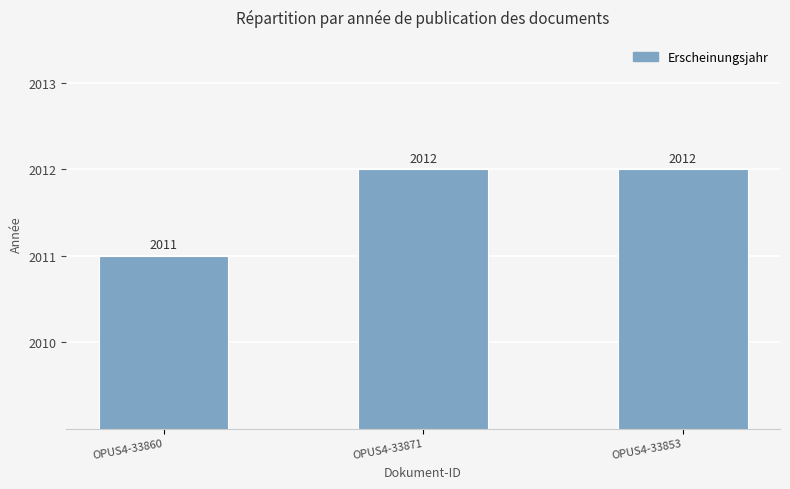

Does the chart contain any negative values?

No